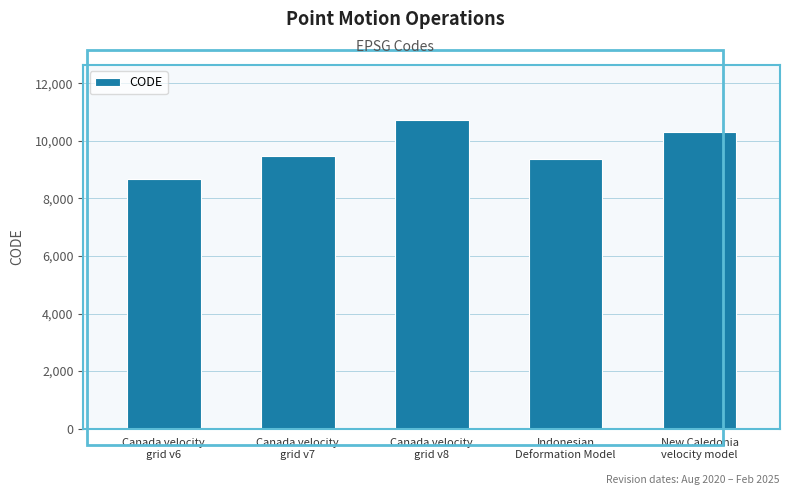

Rank the categories by value from lowest to highest.

Canada velocity
grid v6, Indonesian
Deformation Model, Canada velocity
grid v7, New Caledonia
velocity model, Canada velocity
grid v8